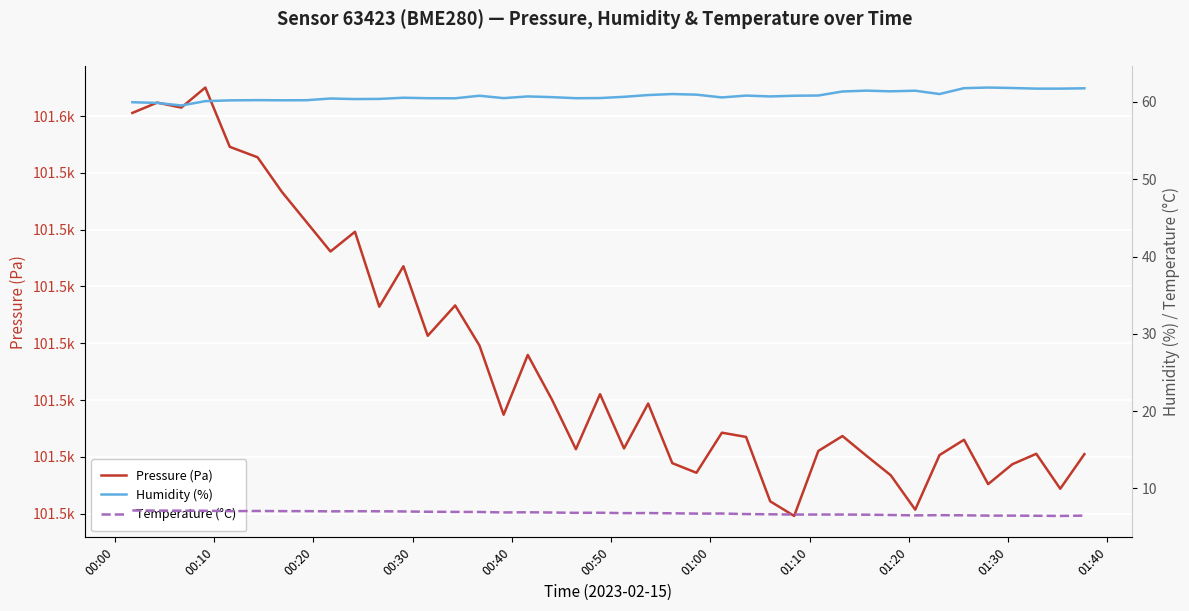

Reading left to right, list all the values displayed in this chart.

Pressure (Pa): 101560.6	101562.4	101561.5	101565.0	101554.6	101552.8	101546.7	101541.4	101536.2	101539.6	101526.4	101533.6	101521.3	101526.7	101519.6	101507.4	101517.9	101510.1	101501.3	101511.0	101501.5	101509.4	101498.9	101497.2	101504.2	101503.5	101492.2	101489.6	101501.0	101503.7	101500.2	101496.8	101490.7	101500.3	101503.0	101495.2	101498.7	101500.5	101494.4	101500.5
Humidity (%): 60.0	59.9	59.5	60.1	60.2	60.2	60.2	60.2	60.5	60.4	60.4	60.5	60.5	60.5	60.8	60.5	60.7	60.6	60.5	60.5	60.7	60.9	61.0	61.0	60.6	60.8	60.7	60.8	60.8	61.4	61.5	61.4	61.5	61.0	61.8	61.9	61.8	61.7	61.7	61.8
Temperature (°C): 7.2	7.1	7.1	7.1	7.1	7.1	7.1	7.1	7.0	7.1	7.0	7.0	7.0	7.0	7.0	6.9	6.9	6.9	6.8	6.9	6.8	6.8	6.8	6.8	6.8	6.7	6.7	6.6	6.6	6.6	6.6	6.6	6.5	6.5	6.5	6.5	6.5	6.5	6.5	6.5